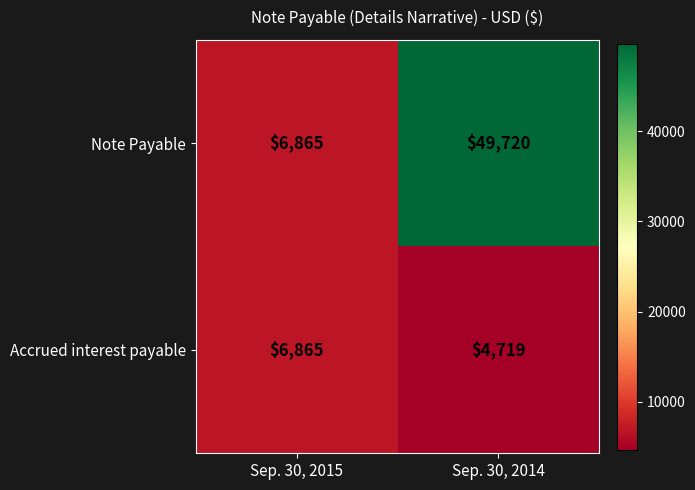

At which category is the sum across all series the highest?

Sep. 30, 2014